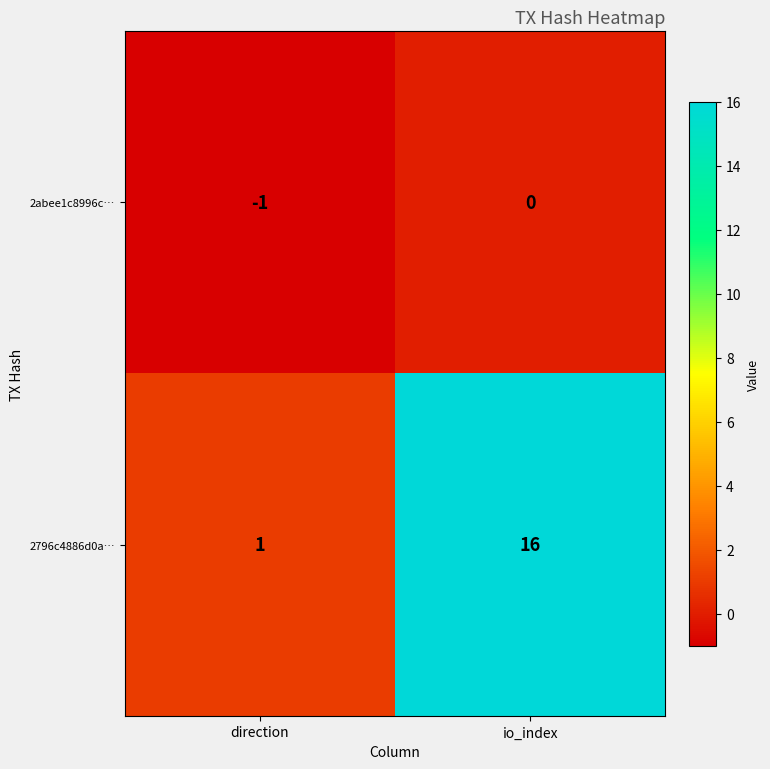

How many categories are shown in the chart?

2